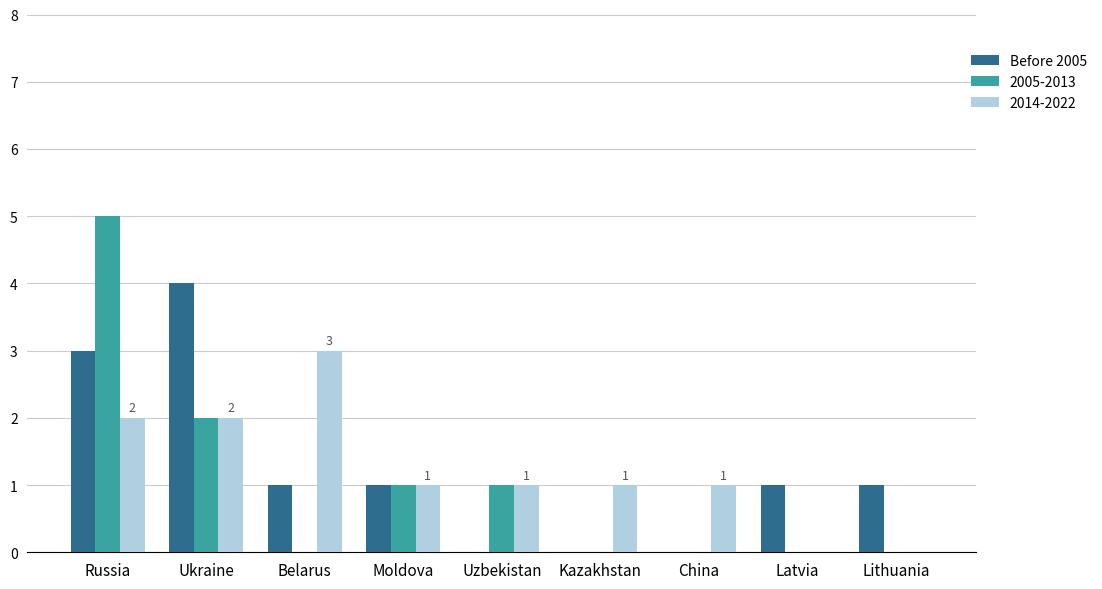

Which category has the highest value in the 2014-2022 series?

Belarus